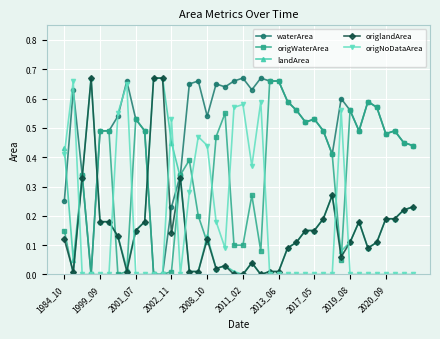

True or false: origNoDataArea has more than 1 interior local peaks.

True